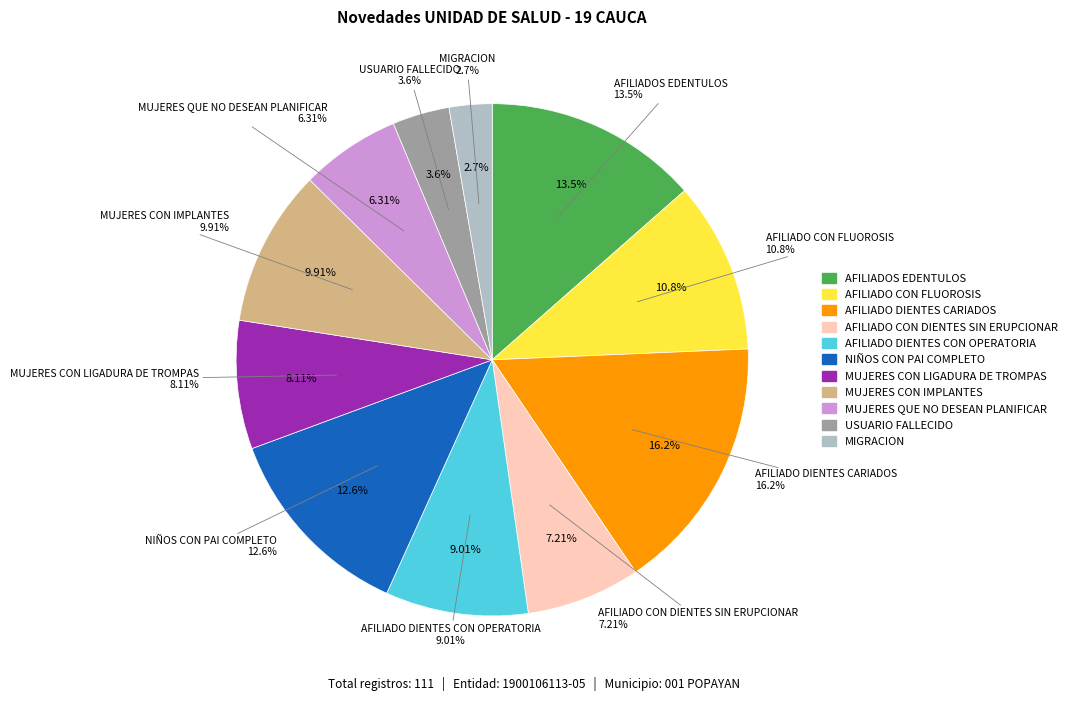

What is the largest slice in the pie chart?

AFILIADO DIENTES CARIADOS